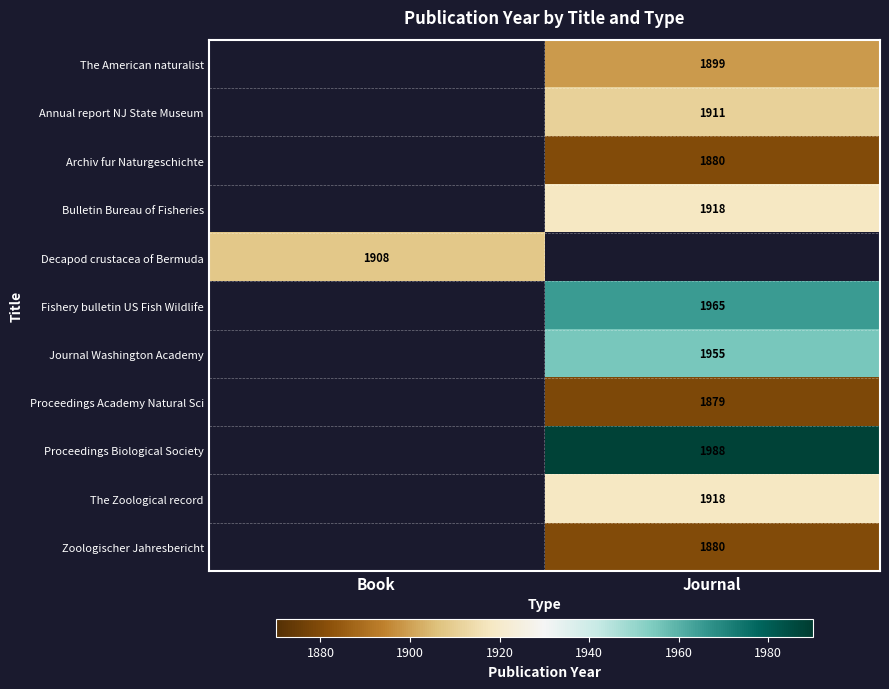

Is the value of Archiv fur Naturgeschichte at Journal greater than the value of The Zoological record at Journal?

No